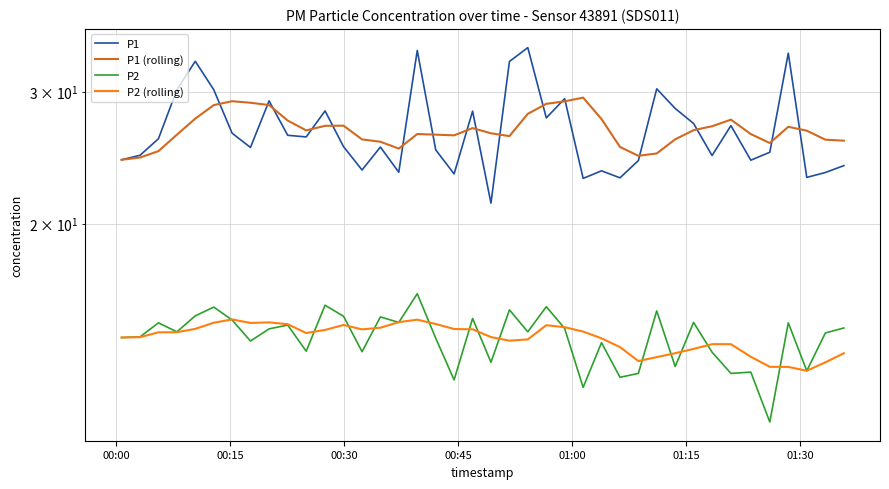

At how many categories does at least one series exceed 27?

22